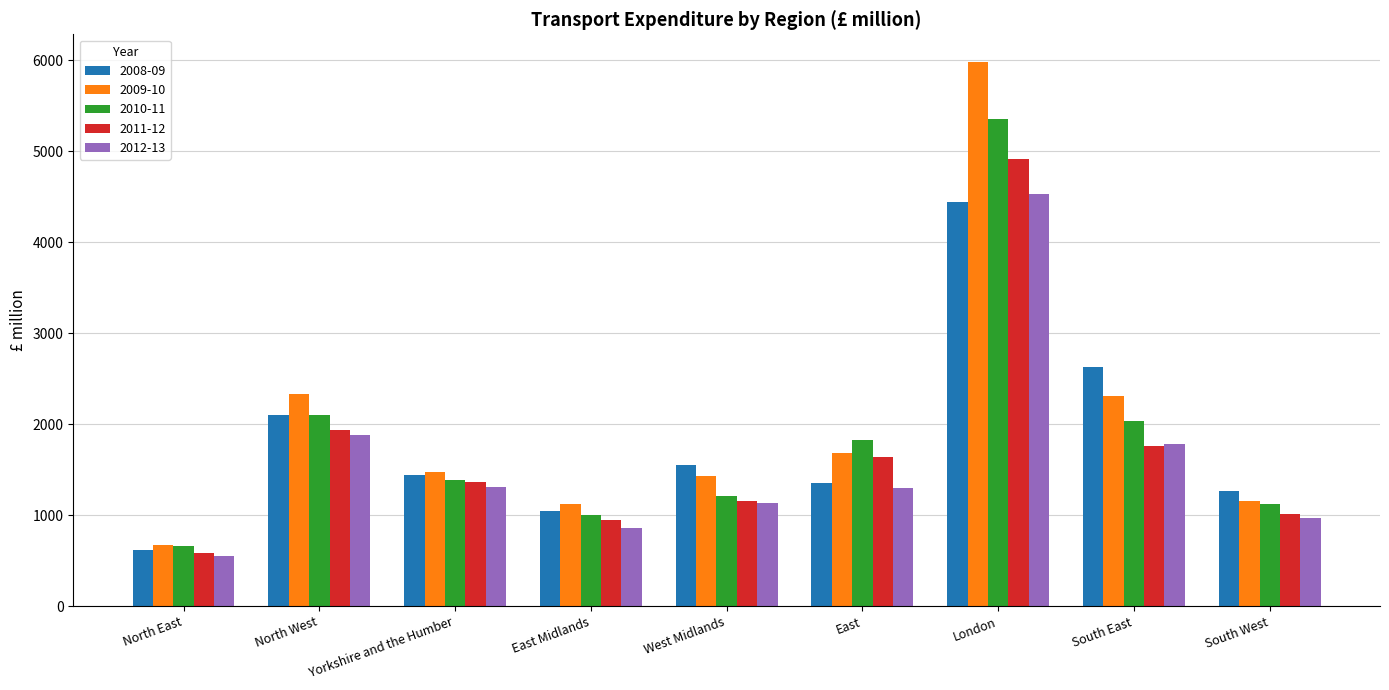

How many bars are there in each group?

5